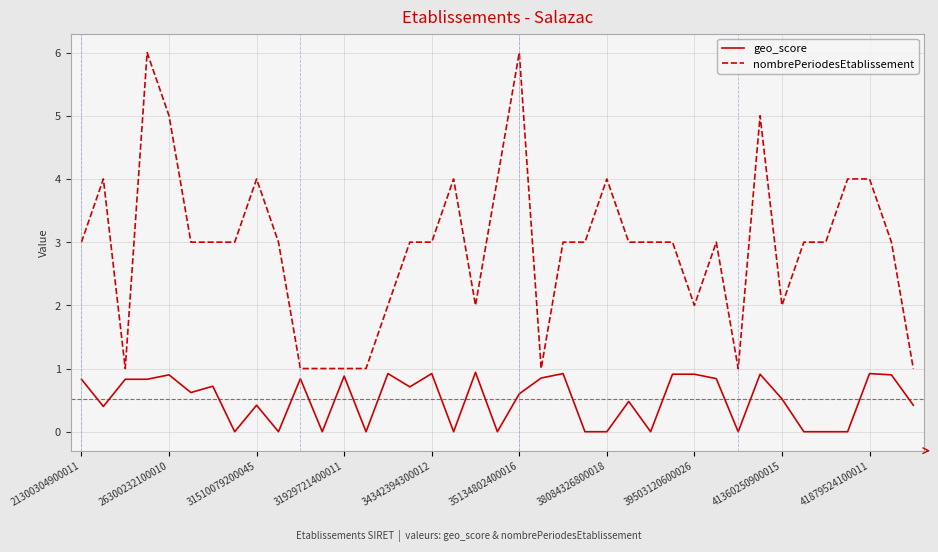

Rank the series by their average value, from highest to lowest.

nombrePeriodesEtablissement, geo_score